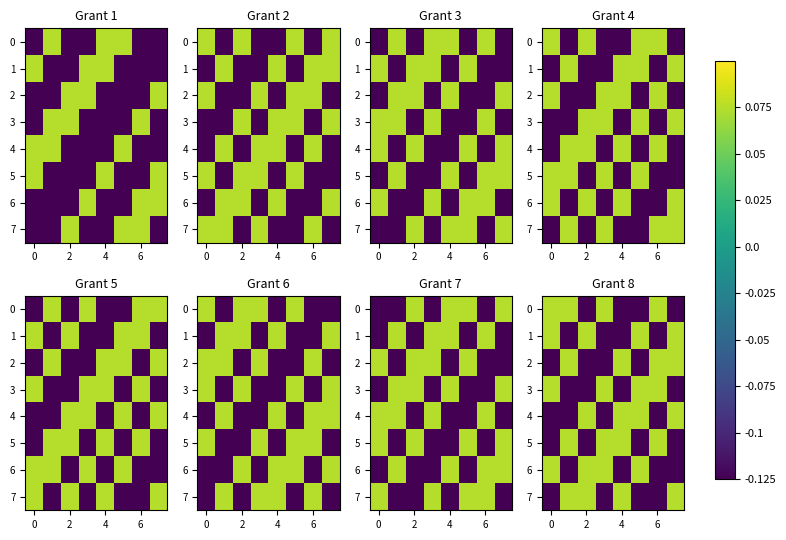

What is the difference between the second highest and minimum values in the 2 series?

0.2